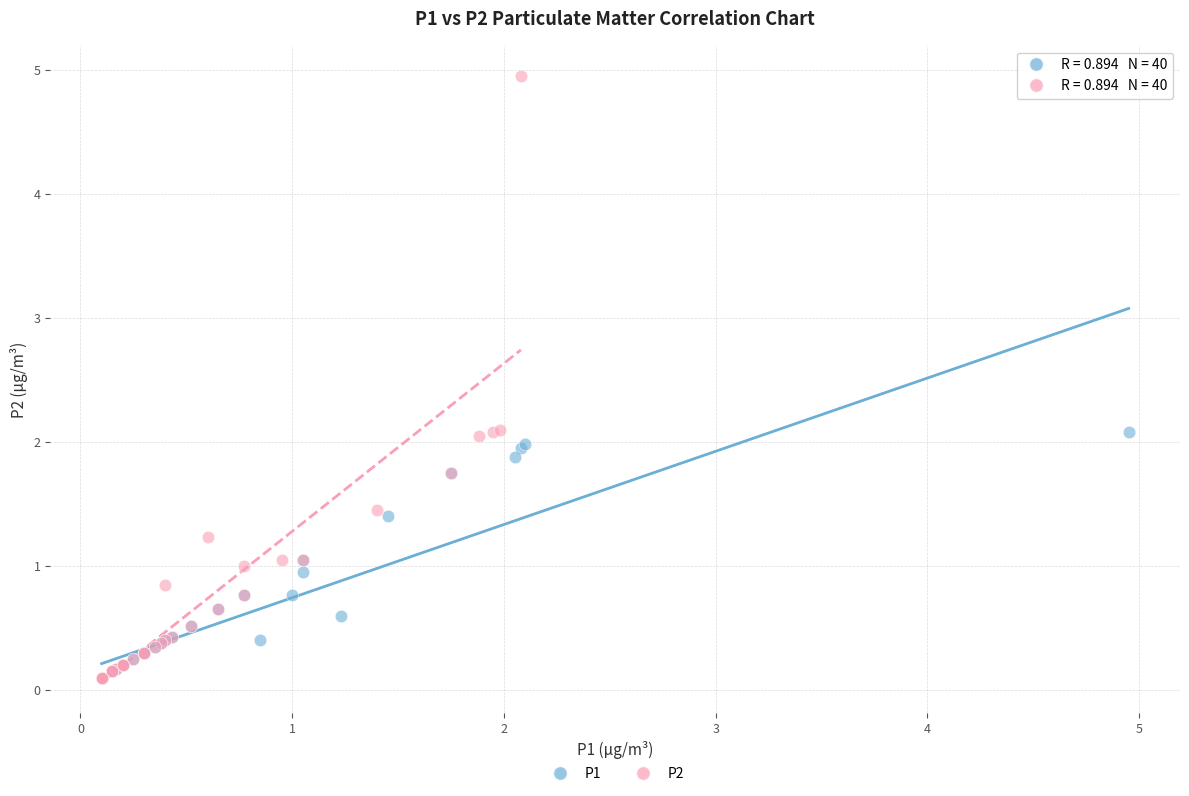

Which series has the widest spread of Y values?

P2